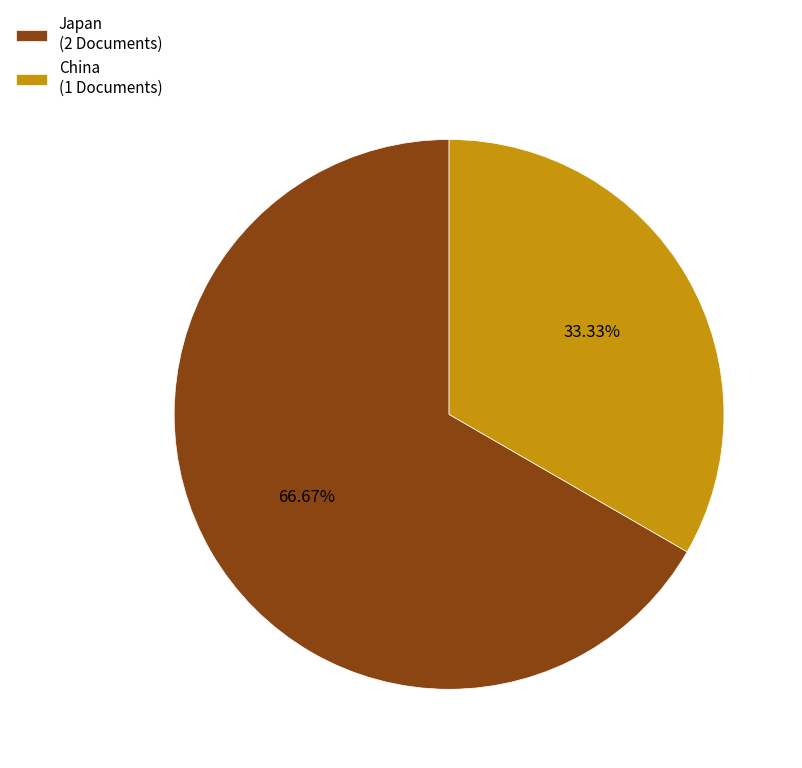

Rank the categories by value from lowest to highest.

China, Japan